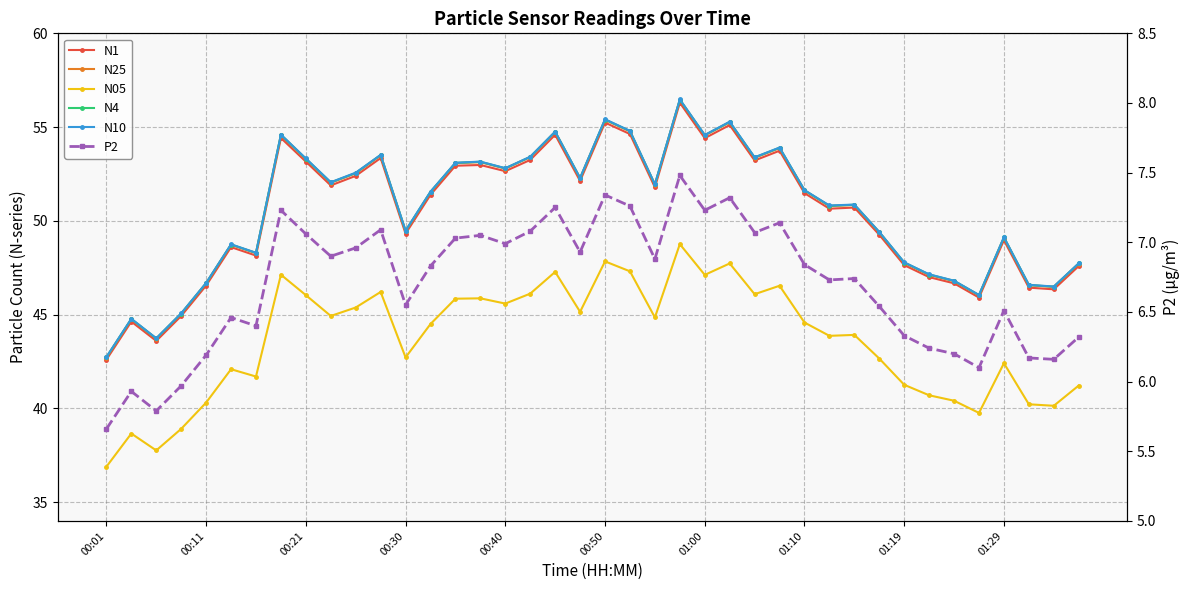

List the series in order of their peak value, highest first.

N10, N4, N25, N1, N05, P2